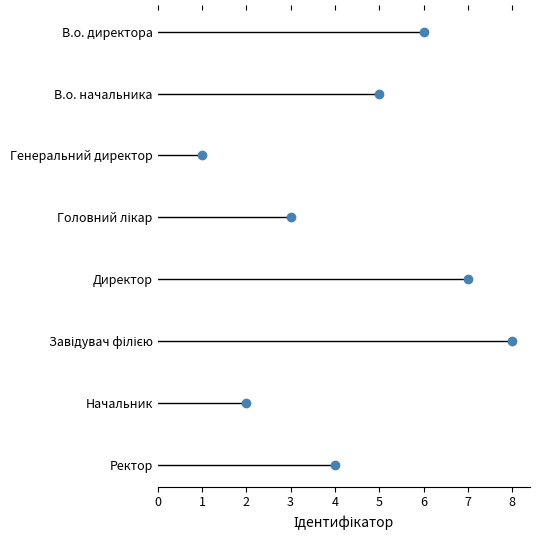

How many categories are shown in the chart?

8